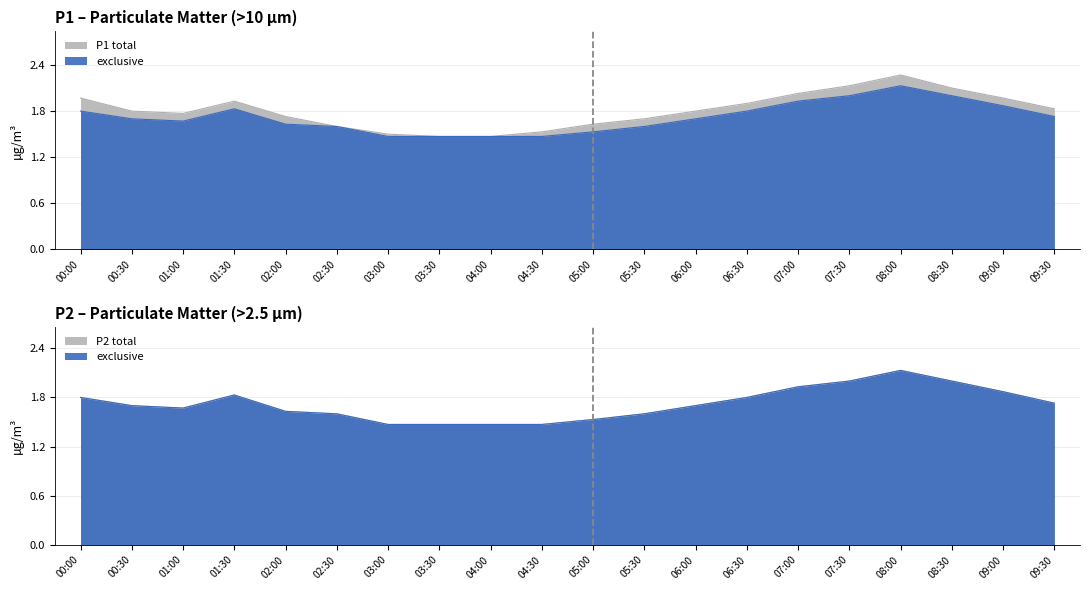

At 04:30, list the series in order from smallest to largest.

P2, P1